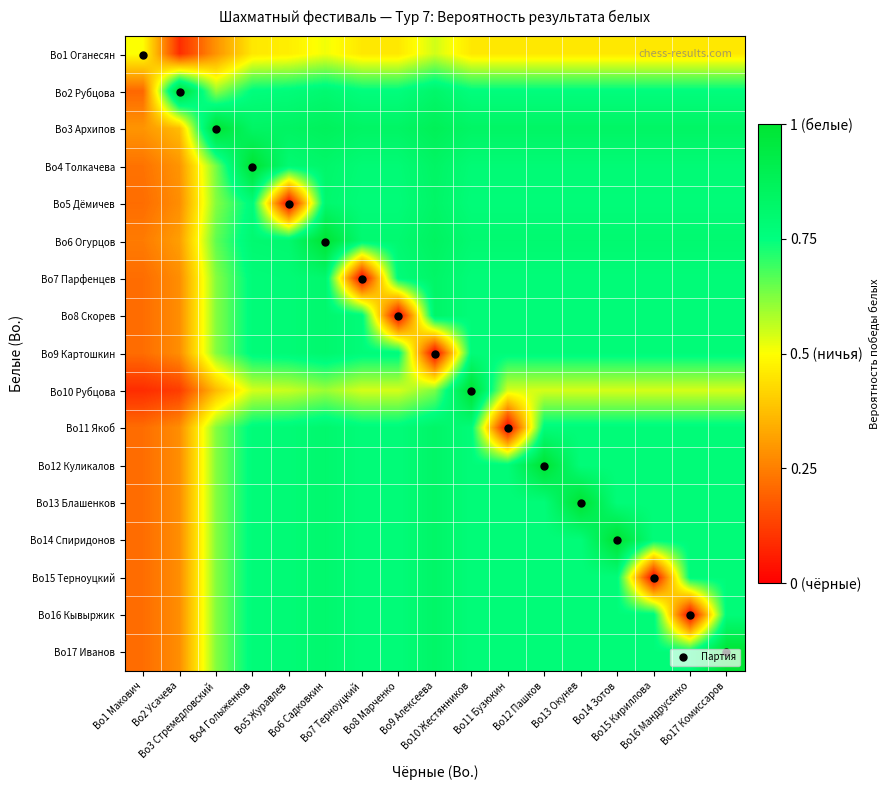

Which series changed the most between Bo10 Жестянников and Bo15 Кириллова?

Bo15 Терноуцкий